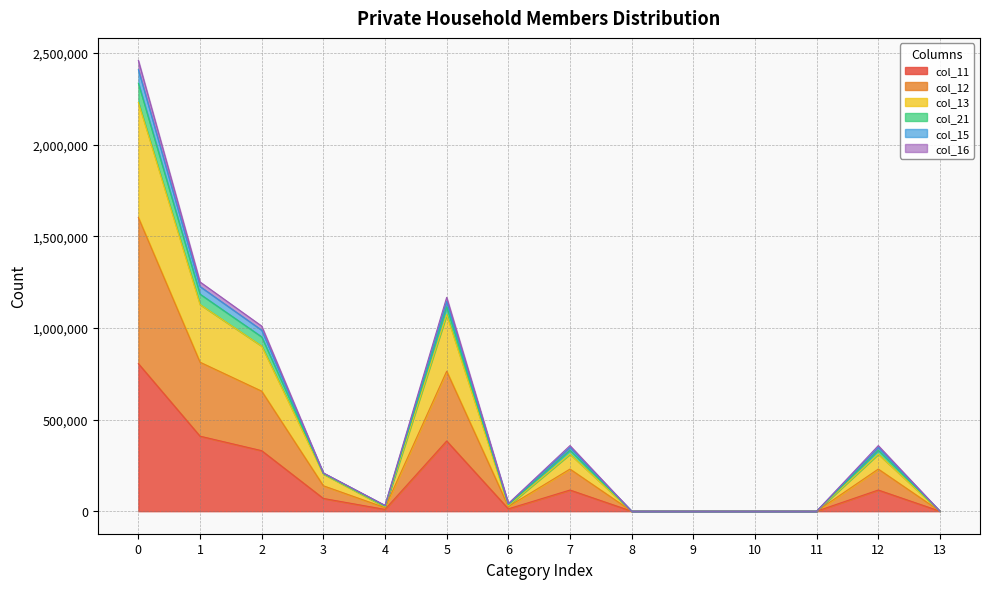

Does the chart have visible grid lines?

Yes